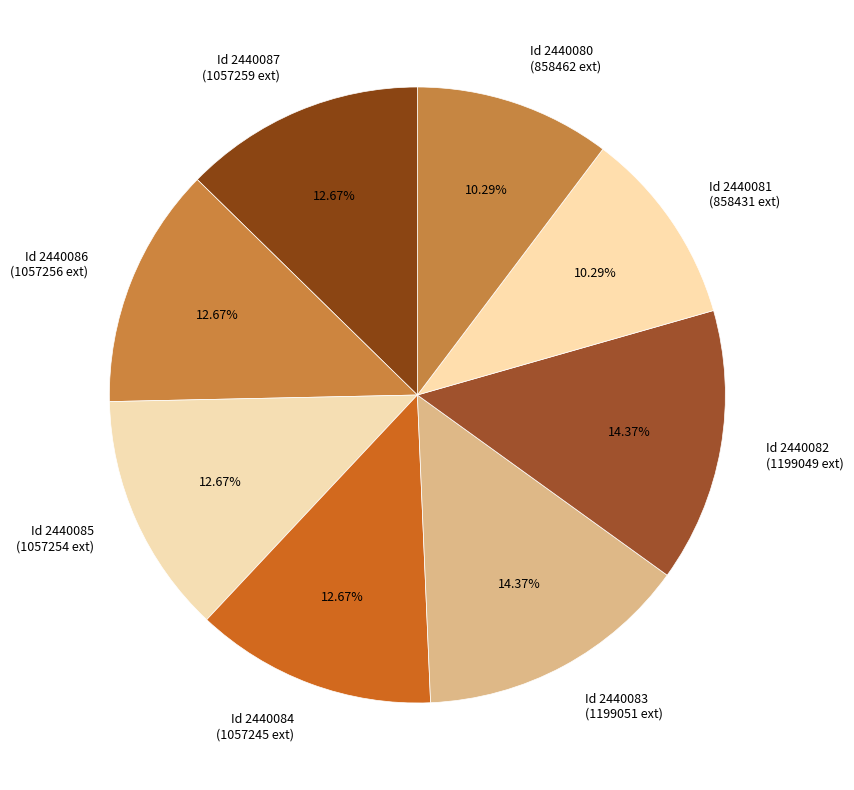

Is the sum of Id 2440084 (1057245 ext) and Id 2440082 (1199049 ext) greater than half?

No